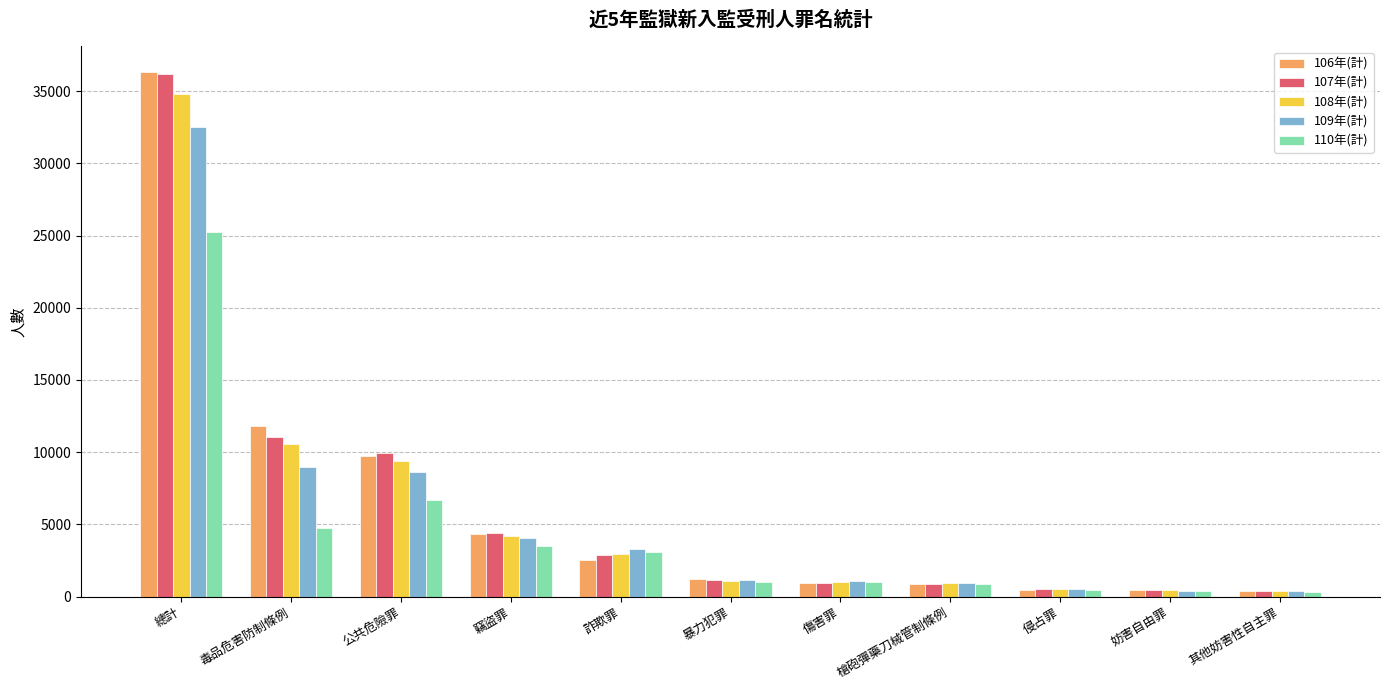

What position from the left is 其他妨害性自主罪?

11